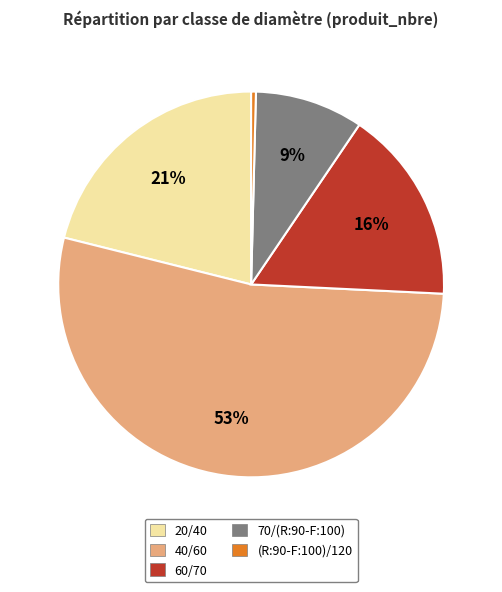

True or false: 60/70 accounts for 28% of the total.

False